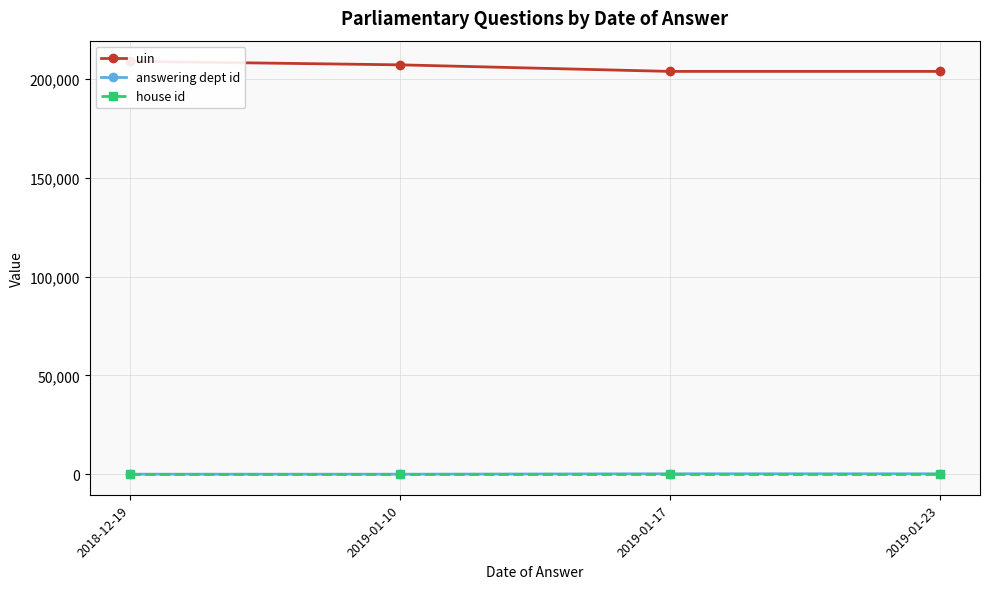

Which series has the largest range (max minus min)?

uin